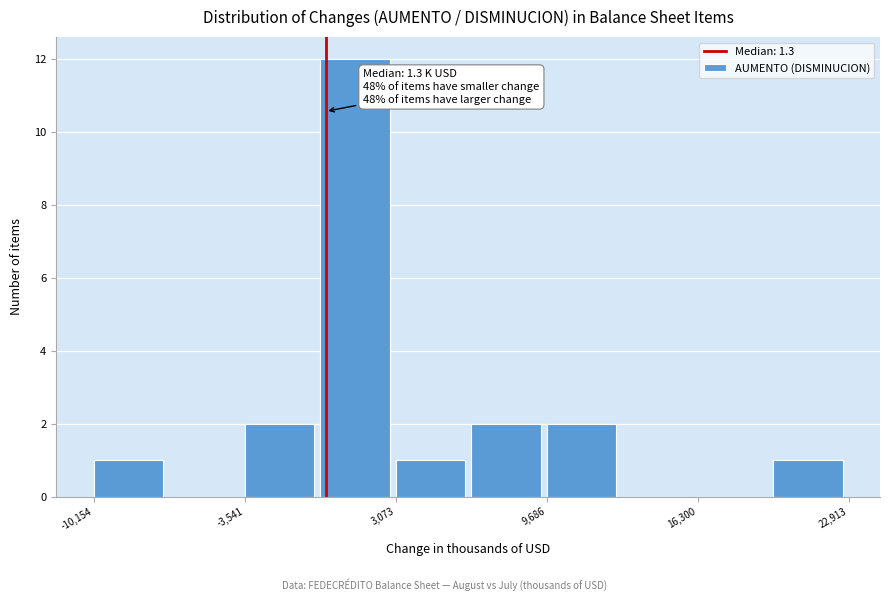

Read against the x-axis, roughly where is the centre of the tallest bar?

1000